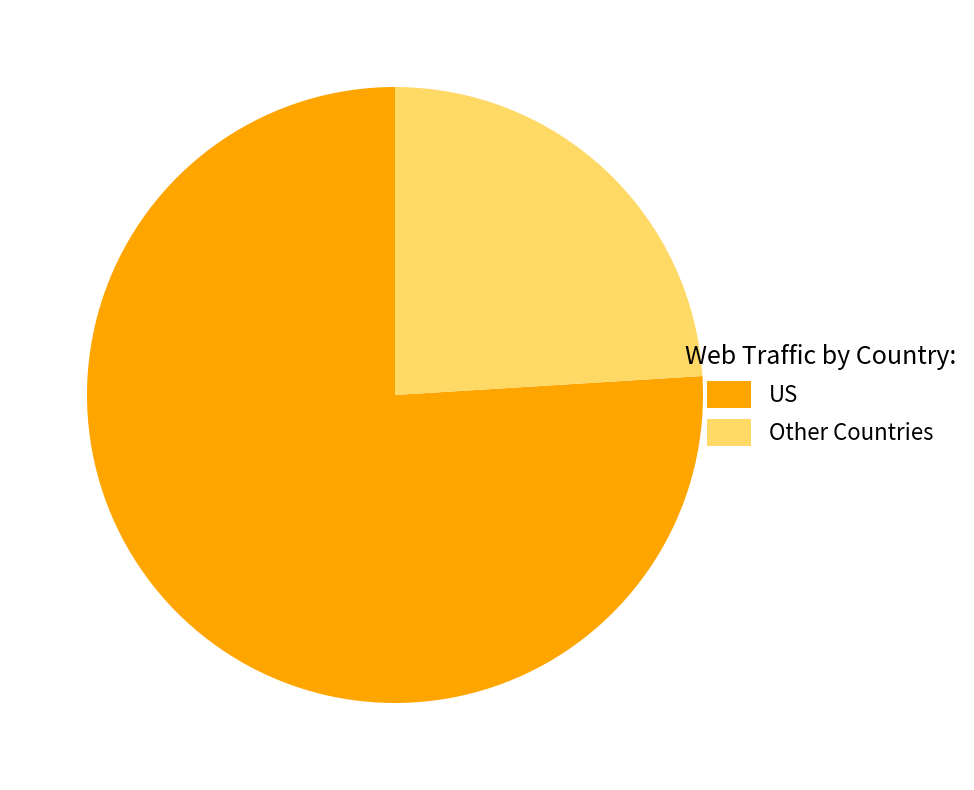

True or false: US accounts for 76% of the total.

True